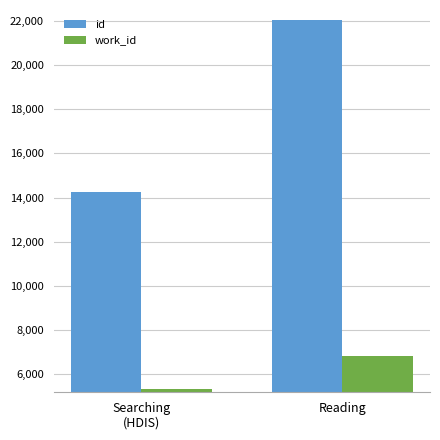

The work_id series shows 6825.0 at Reading. True or false?

True